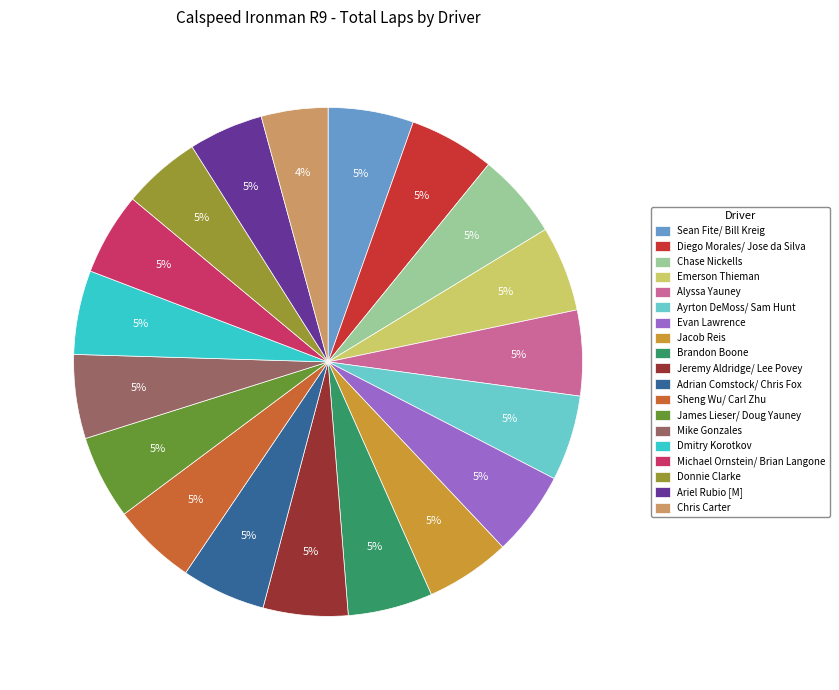

What is the smallest slice in the pie chart?

Chris Carter